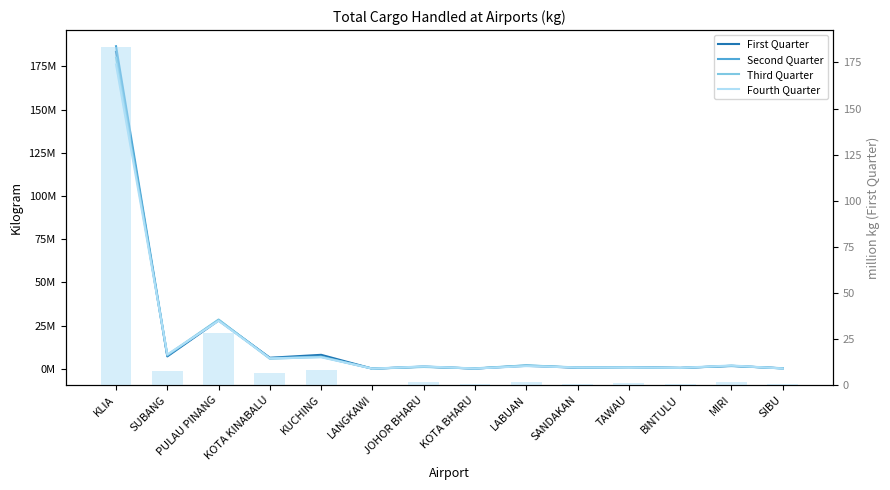

What is the sum of the Third Quarter values at LABUAN and LANGKAWI?

2251806.0